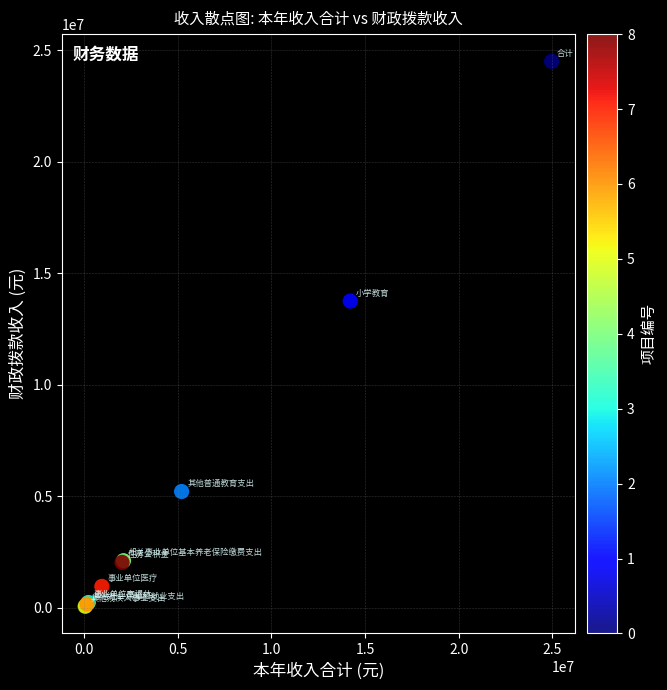

What Y value in the scatter plot is closest to 12285938?

13754929.0